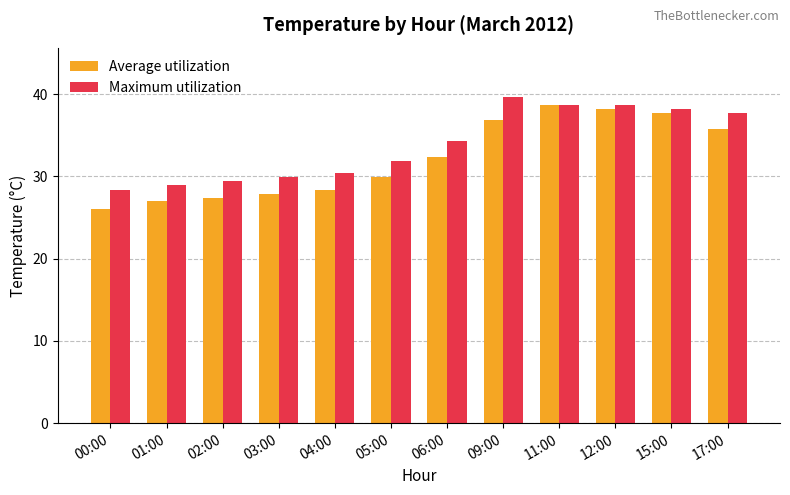

Are the bars horizontal?

No